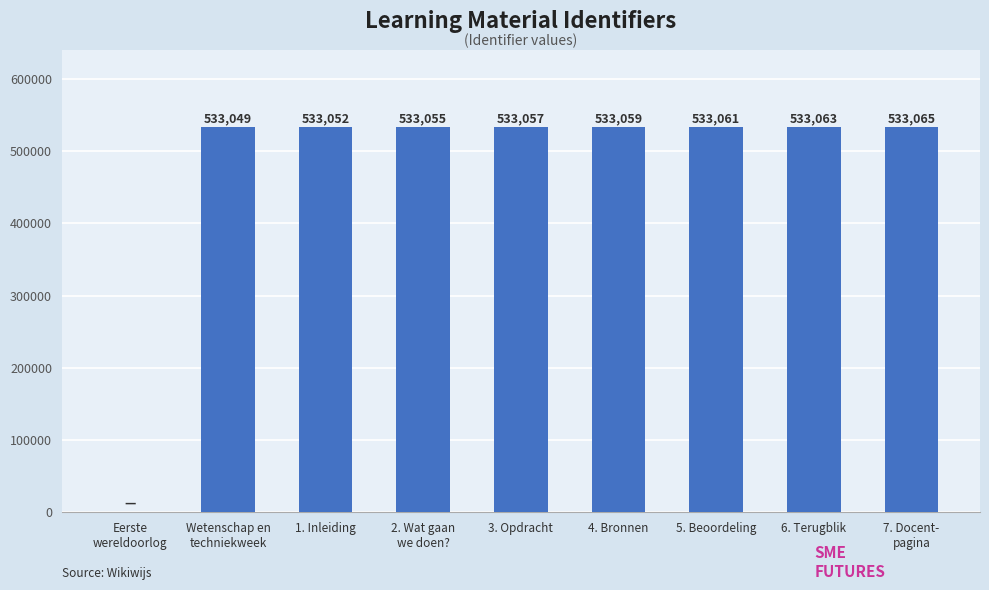

What is the maximum value shown in the chart?

533065